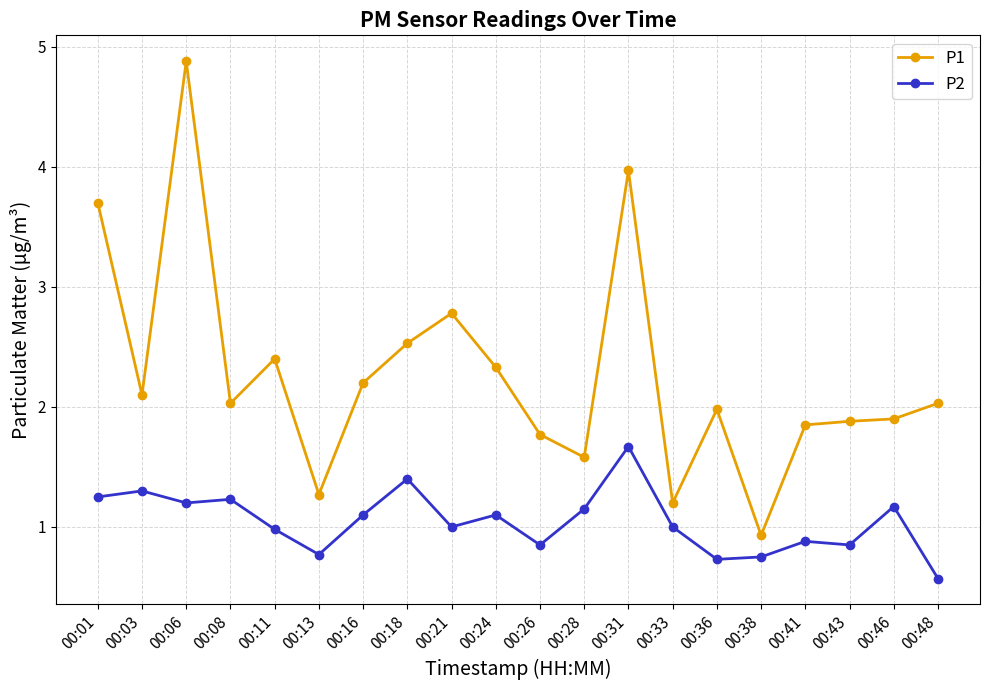

True or false: P2 and P1 cross at least once.

False